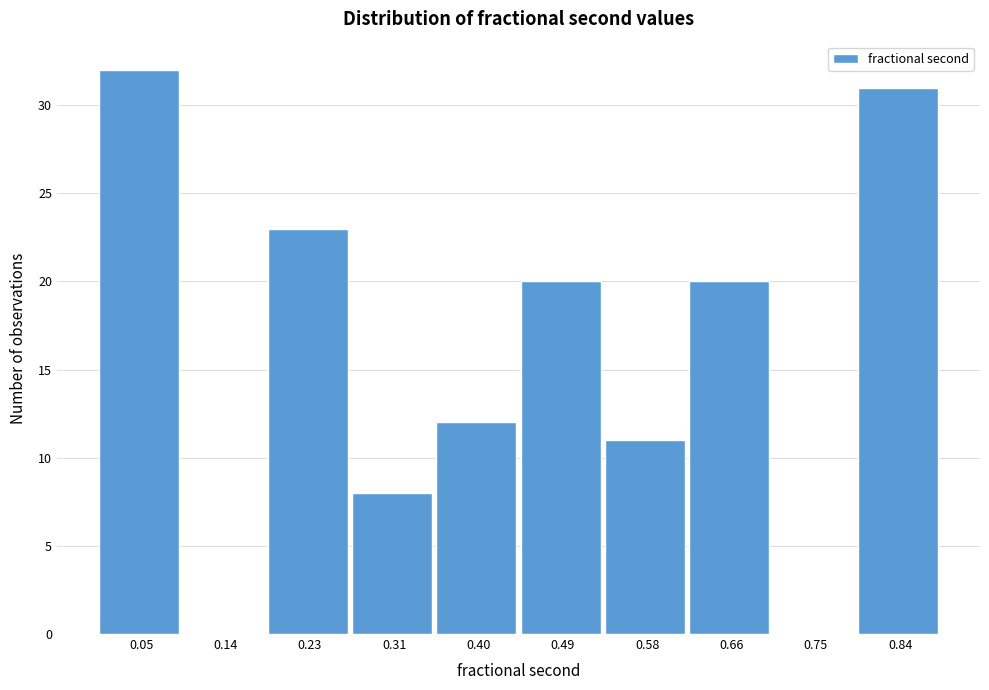

Which range on the x-axis has the tallest bar?

0.01 to 0.09